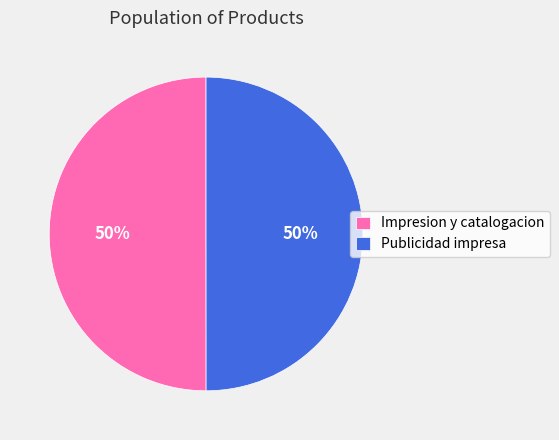

How many slices are in this pie chart?

2